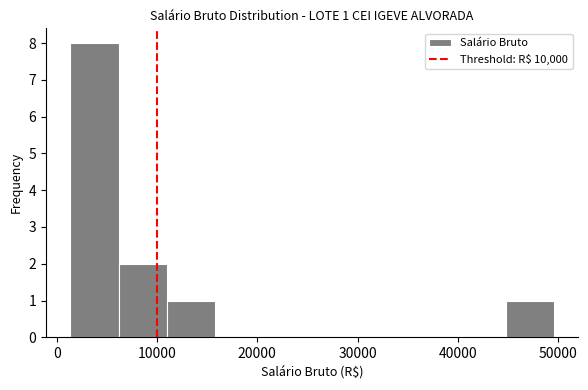

Over which range of the x-axis is the bar tallest?

1000 to 6000